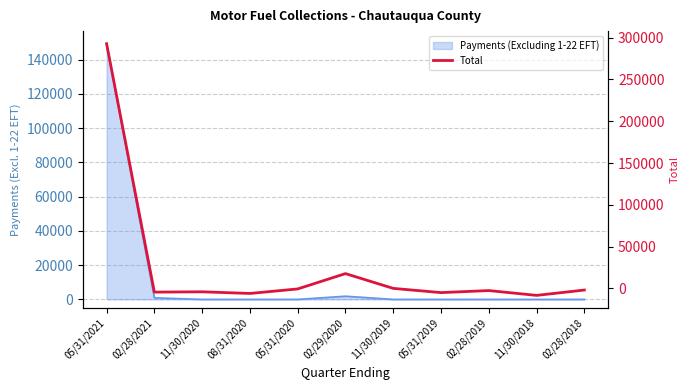

How many negative values are there?

9